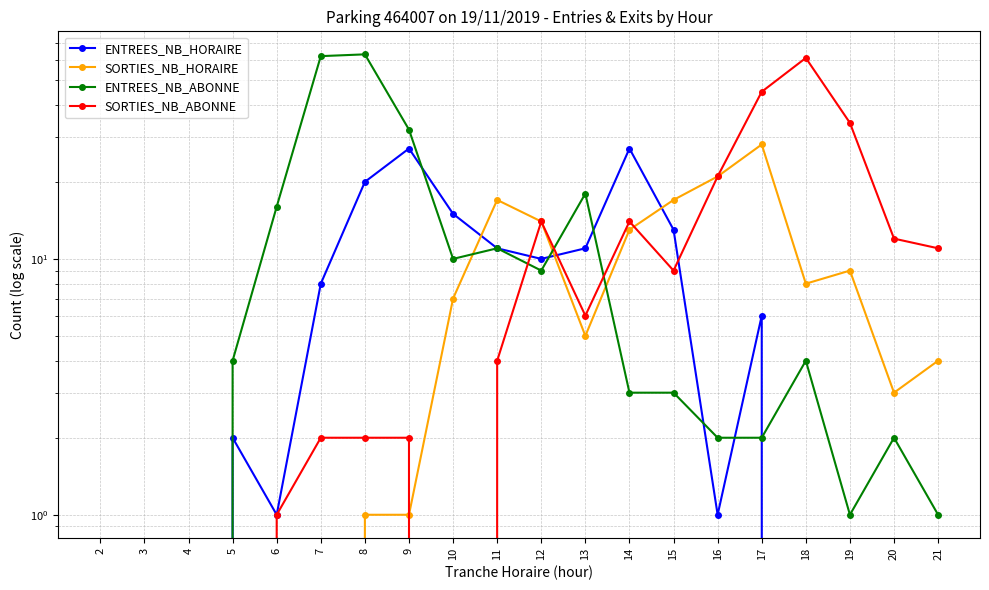

True or false: SORTIES_NB_HORAIRE has a value of 0 at 5.

True